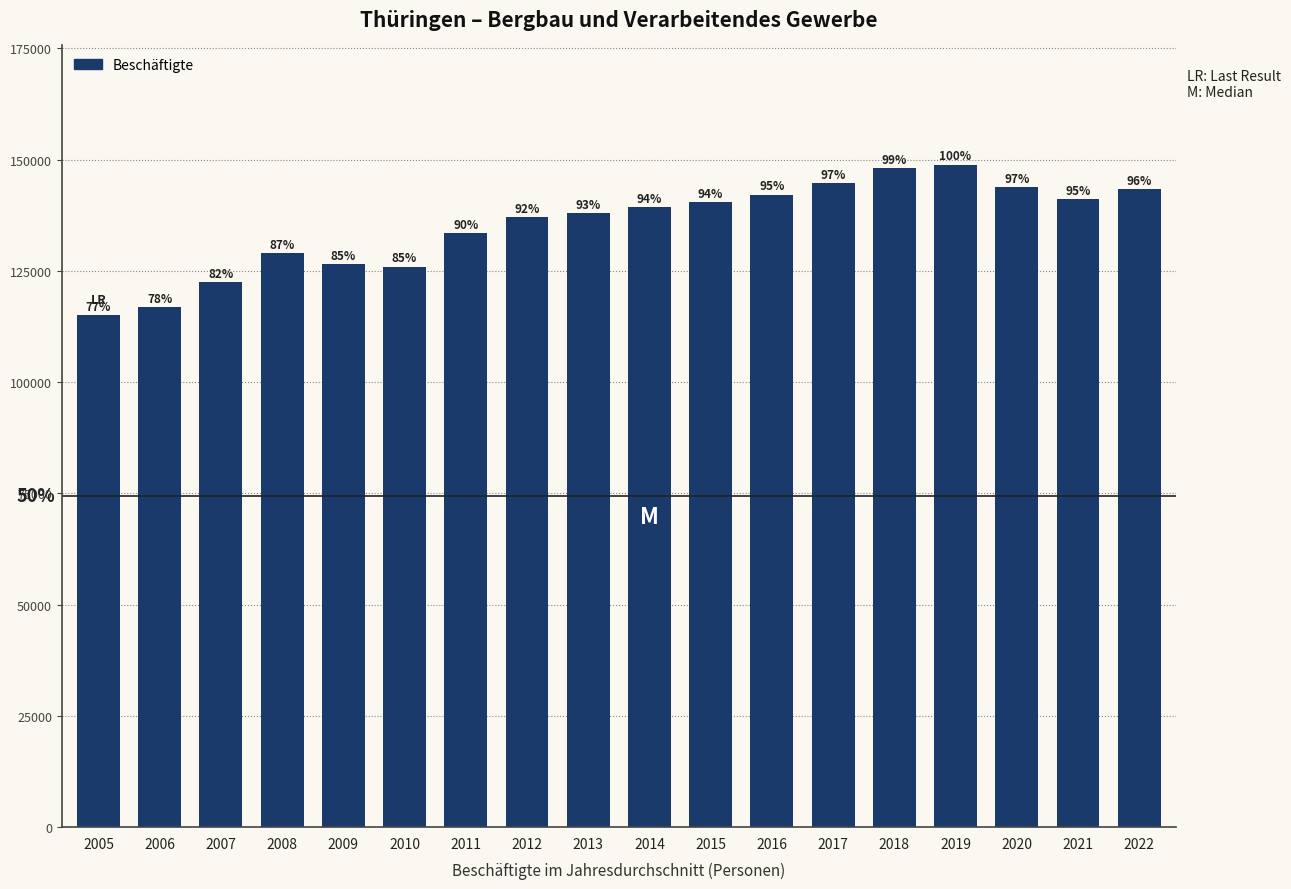

Rank the categories by value from lowest to highest.

2005, 2006, 2007, 2010, 2009, 2008, 2011, 2012, 2013, 2014, 2015, 2021, 2016, 2022, 2020, 2017, 2018, 2019